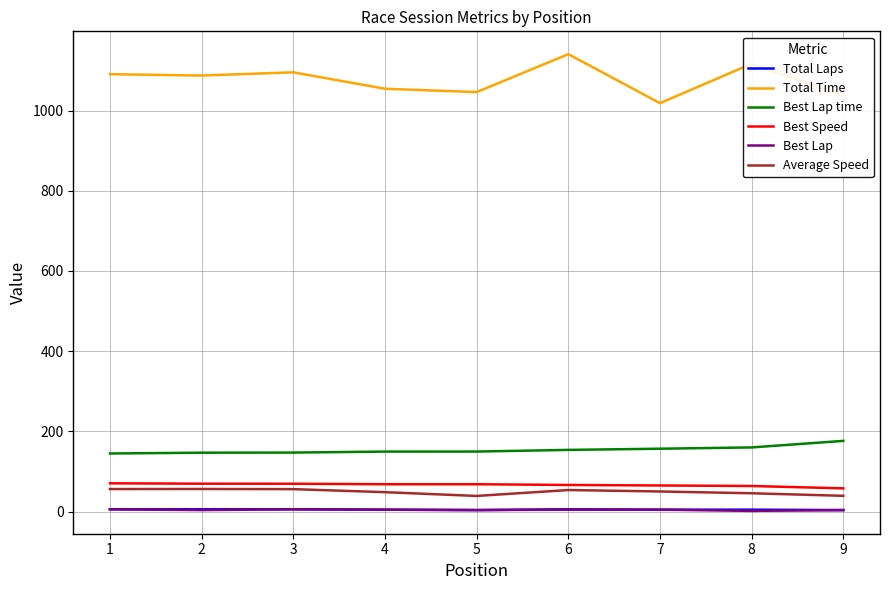

Does the chart display data point markers on the line(s)?

No